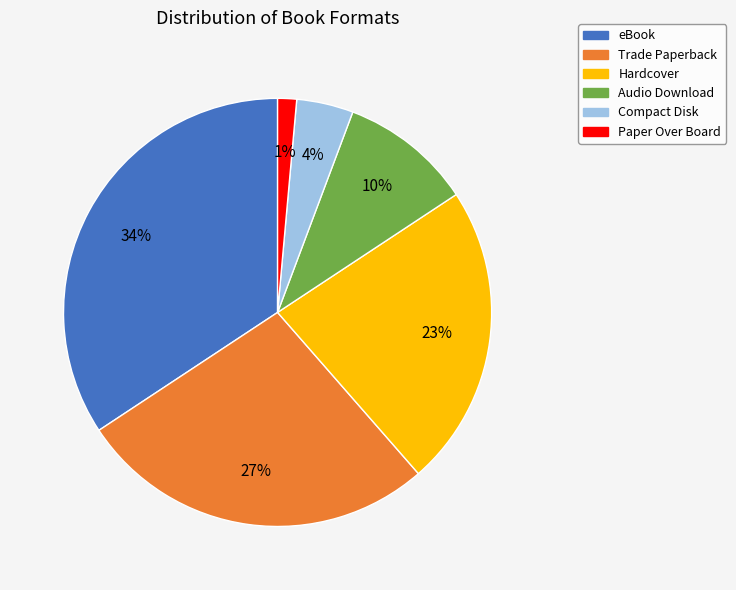

Is there a majority slice in this chart?

No